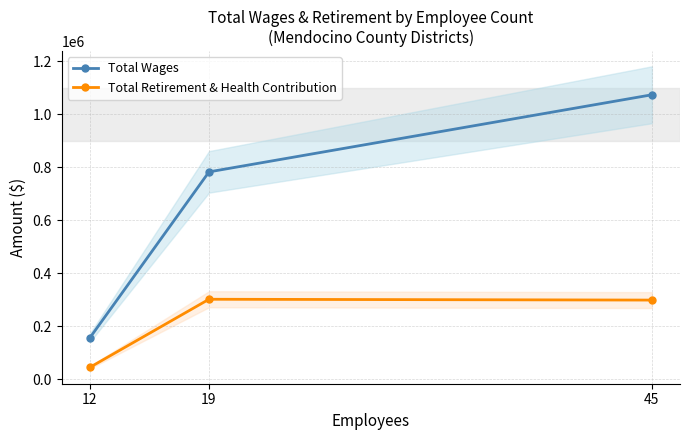

What is the minimum value shown in the chart?

45121